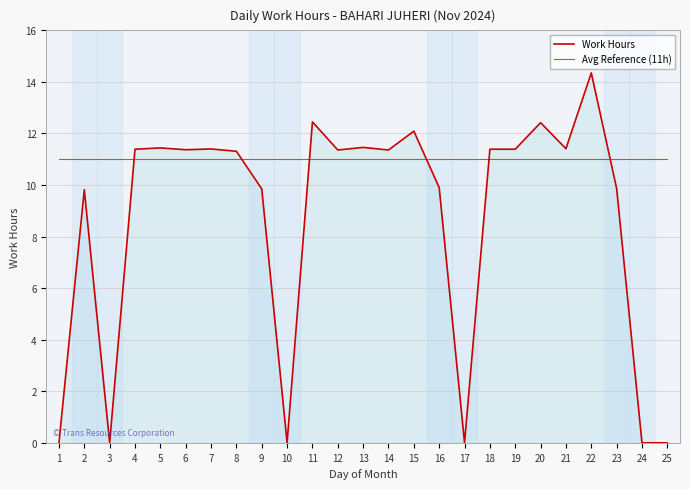

How many intersections are there between Work Hours and Avg Reference (11h)?

6